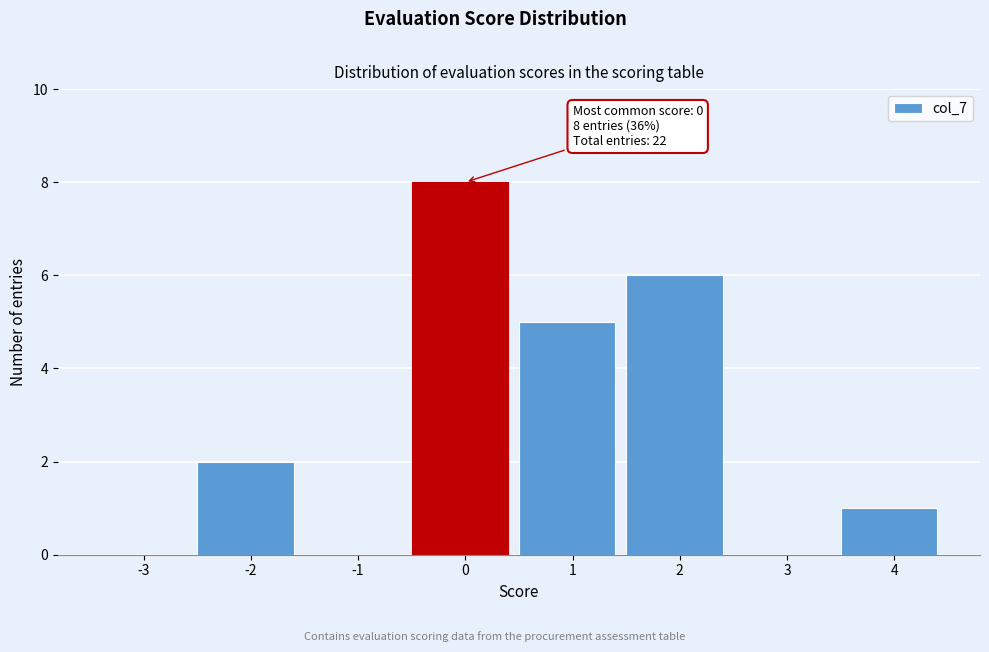

Reading left to right, transcribe all the data shown in this chart.

-3=0	-2=2	-1=0	0=8	1=5	2=6	3=0	4=1